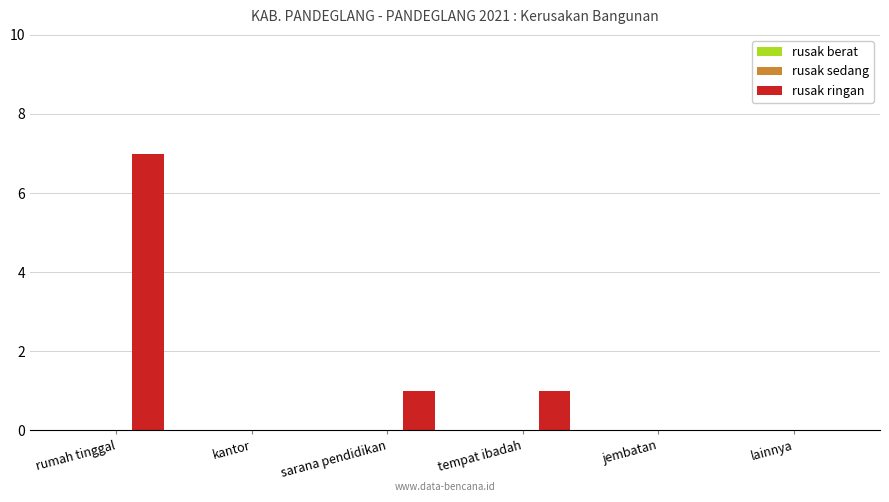

What is the sum of all values?

9